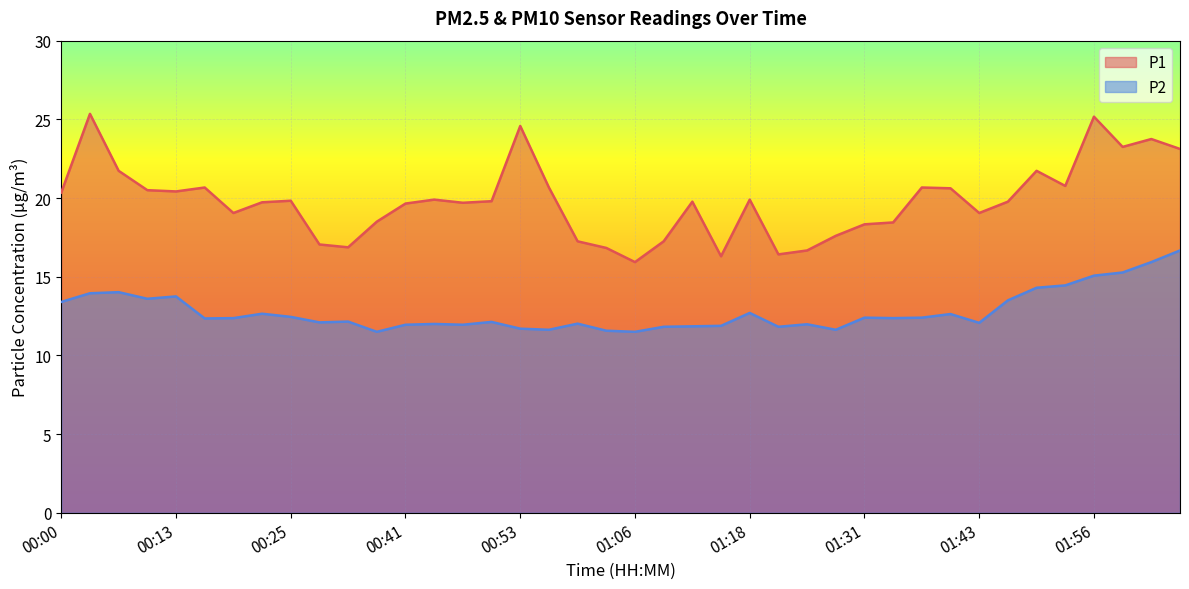

Is it true that P2 equals 3.6 at 00:50?

False